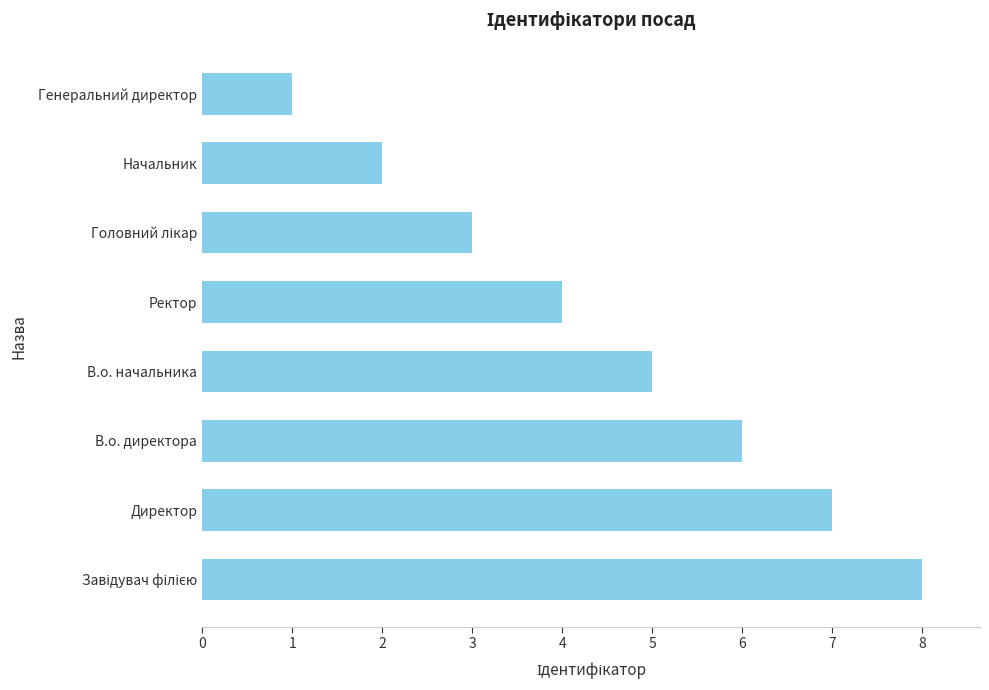

Which label corresponds to the smallest value in the chart?

Генеральний директор